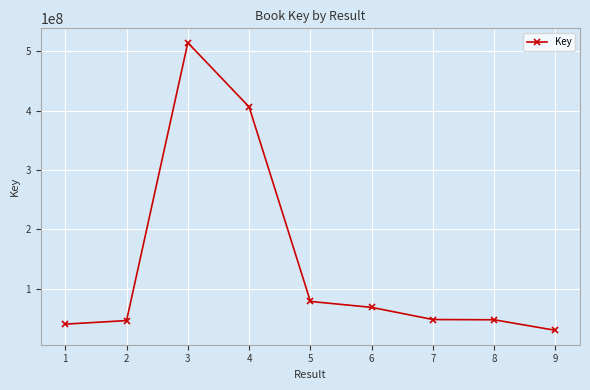

What is the difference between the second highest and second lowest values?

365523373